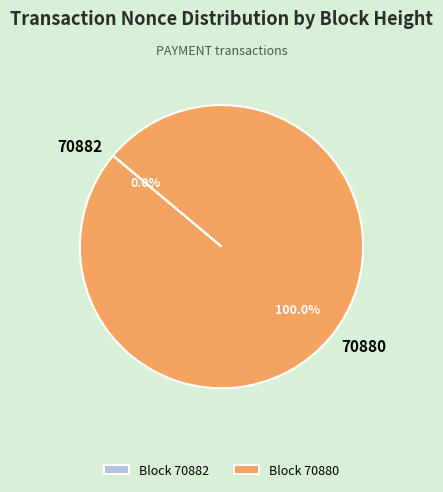

Which category has the smallest portion of the pie?

70882